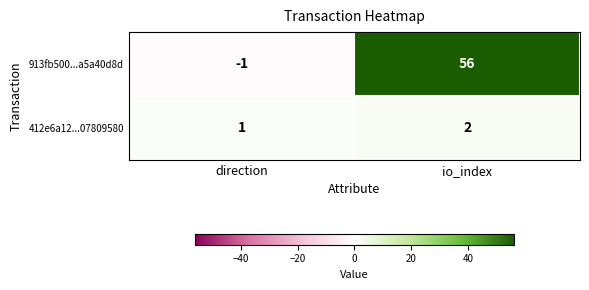

What is the sum of the 913fb500...a5a40d8d values at io_index and direction?

55